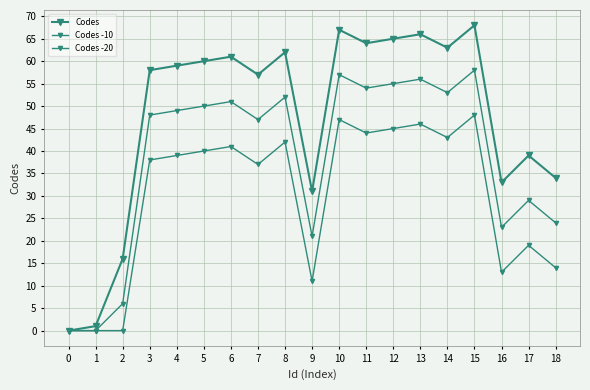

How many series are shown in this chart?

3